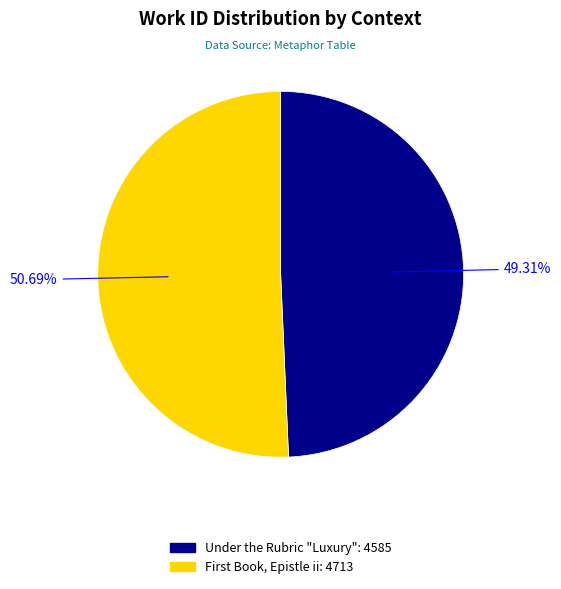

How many slices are in this pie chart?

2